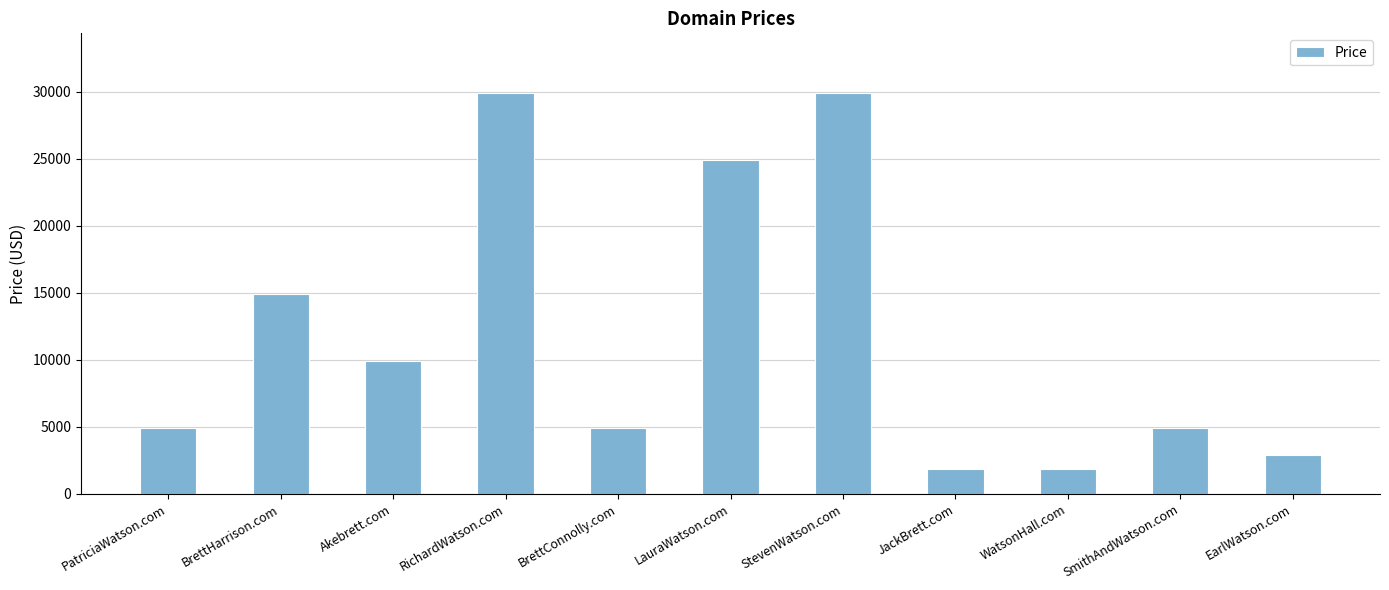

What position from the left is LauraWatson.com?

6